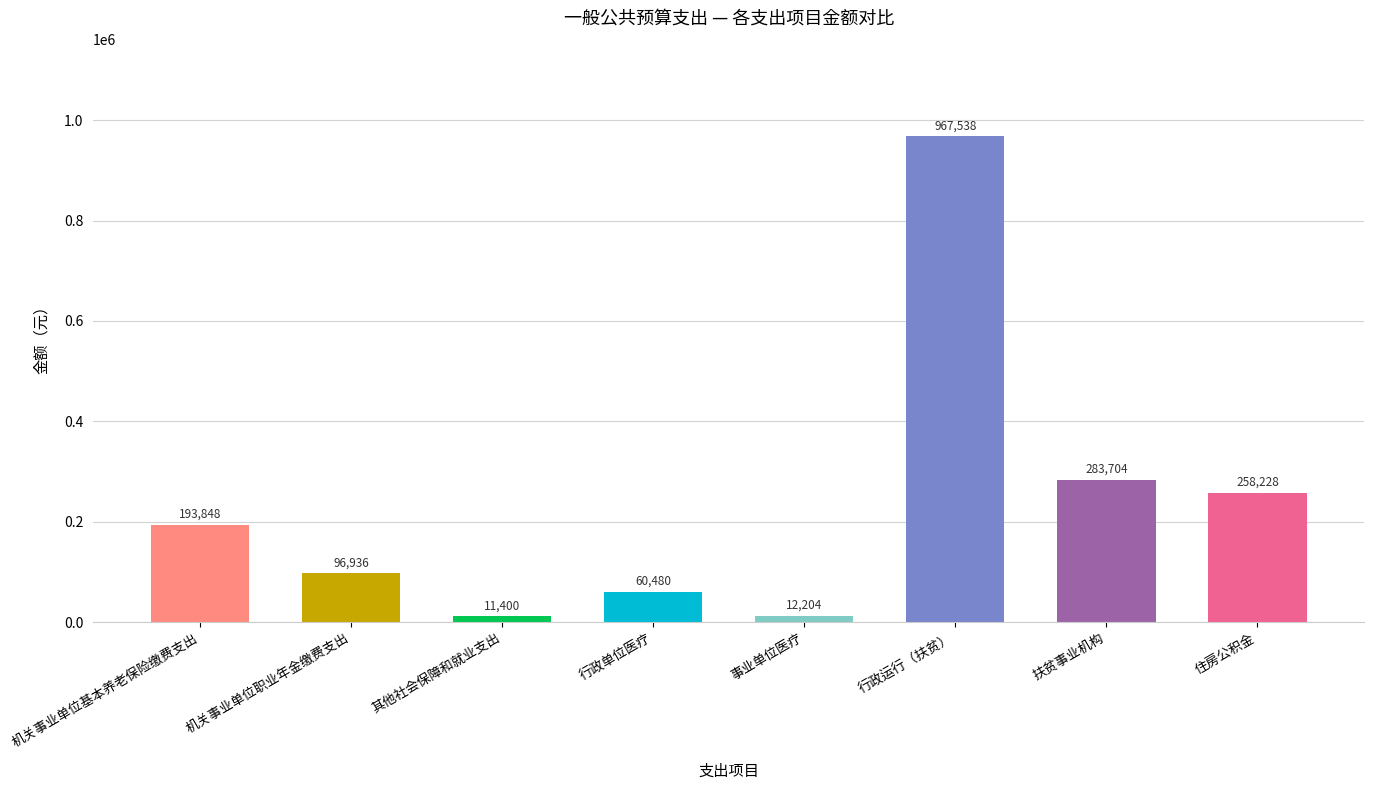

List the labels in order of value, smallest first.

其他社会保障和就业支出, 事业单位医疗, 行政单位医疗, 机关事业单位职业年金缴费支出, 机关事业单位基本养老保险缴费支出, 住房公积金, 扶贫事业机构, 行政运行（扶贫）